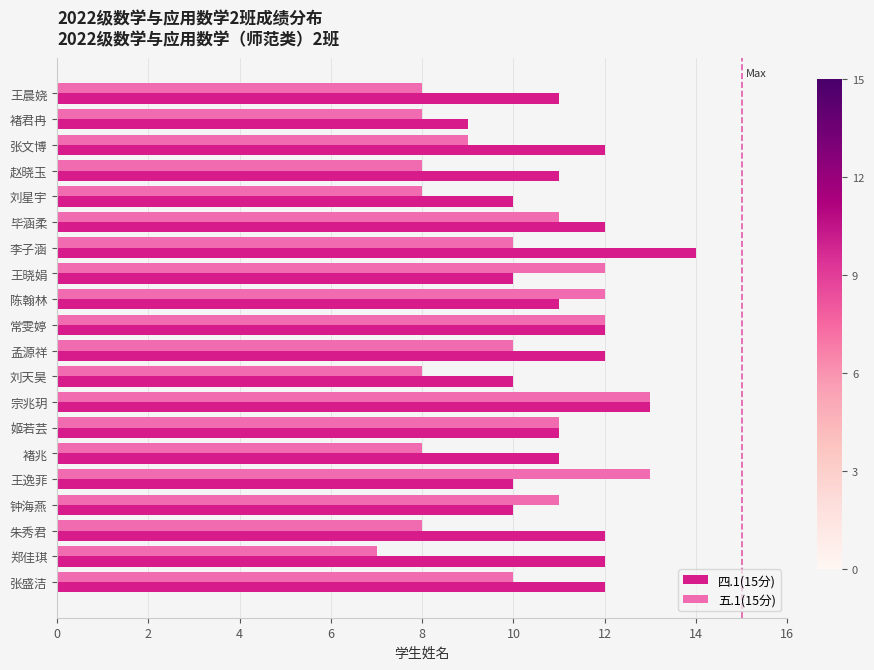

What is the smallest value displayed?

7